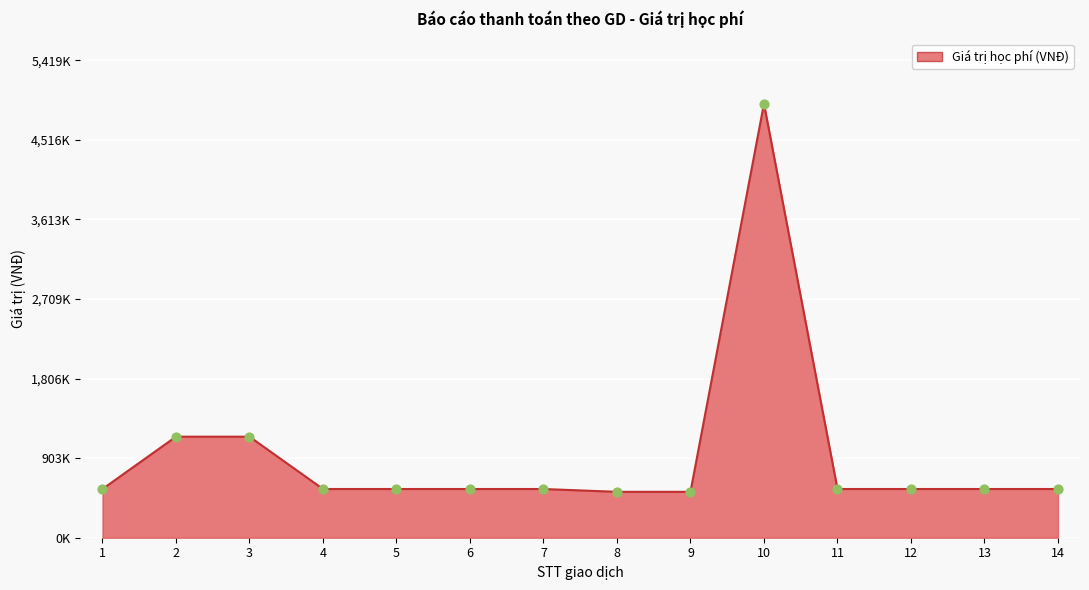

What is the ratio of the value at 7 to the value at 12?

1.0